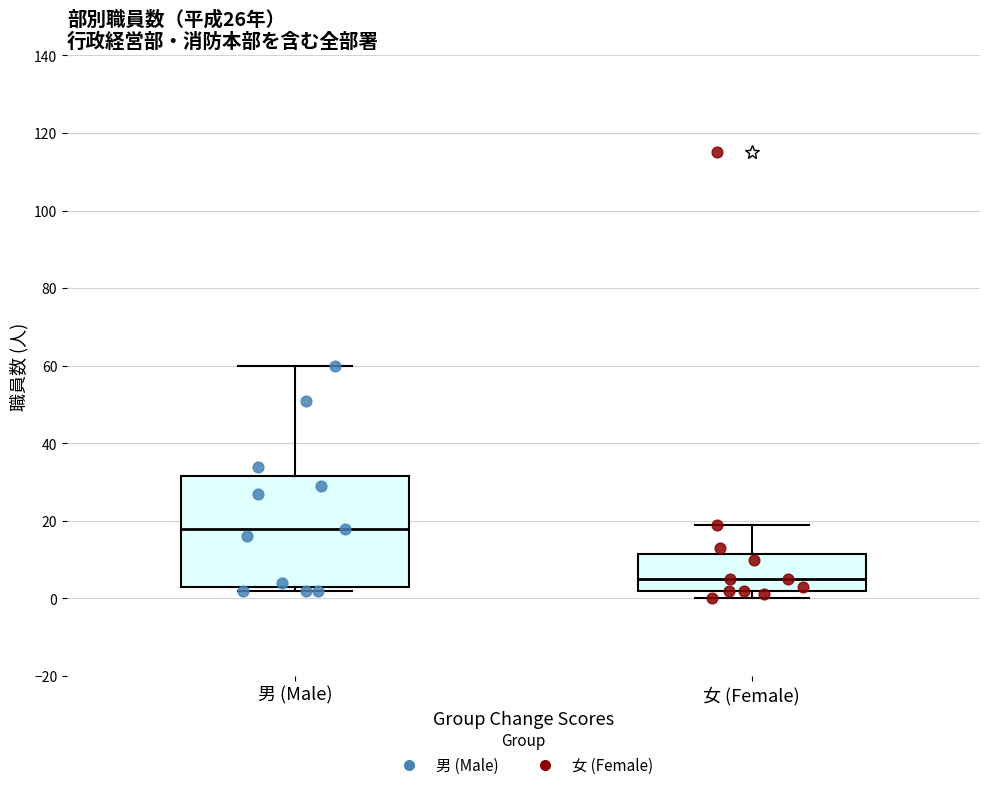

Reading left to right, read every box against the y-axis: the position of its median line, the range the box covers, and the ends of its whiskers. The values are not printed on the chart, so give them approximately, as read against the axis.

男 (Male): median 18, box 4 to 32, whiskers 2 to 60
女 (Female): median 6, box 2 to 12, whiskers 0 to 20